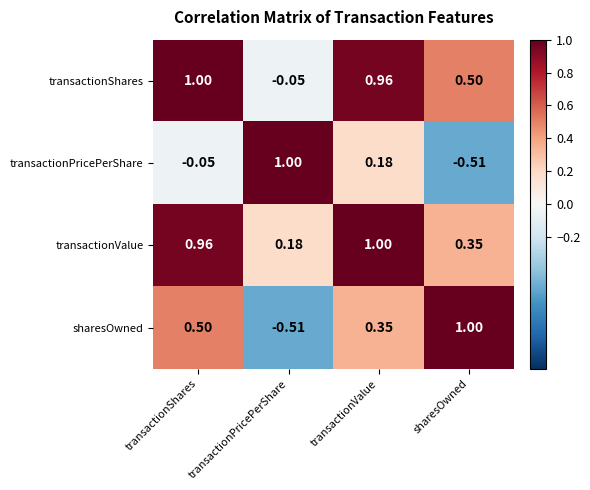

Which category has the lowest value in the transactionShares series?

transactionPricePerShare